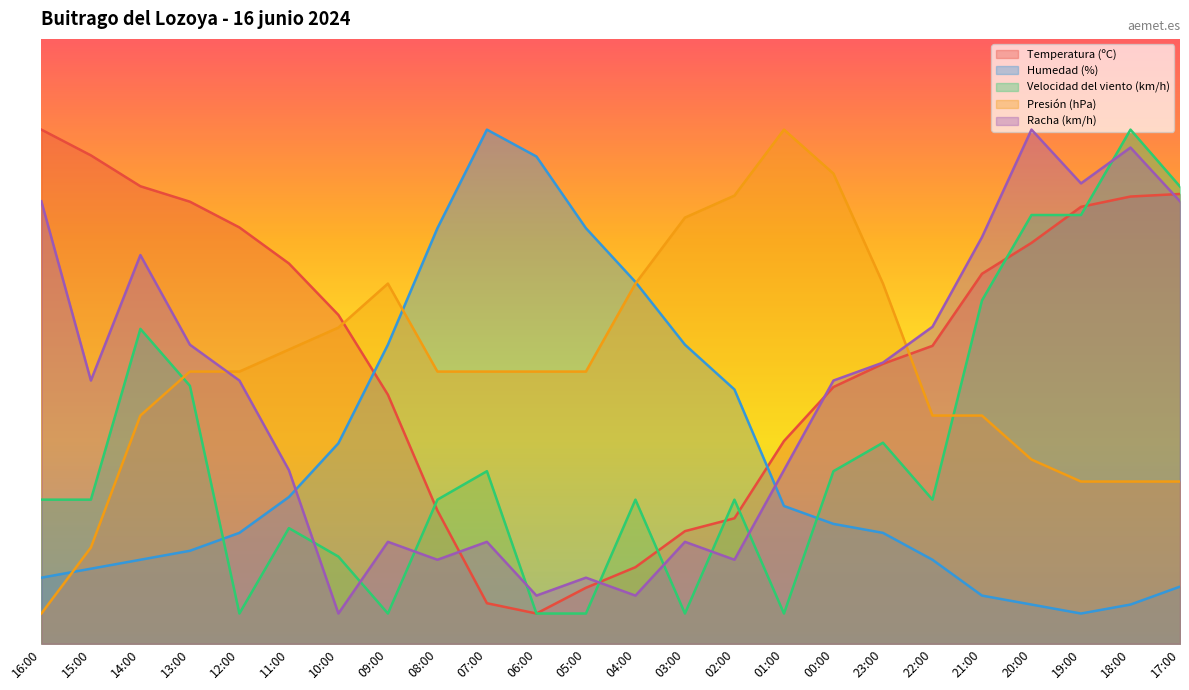

What value does the Racha (km/h) series have at 22:00?

52.4